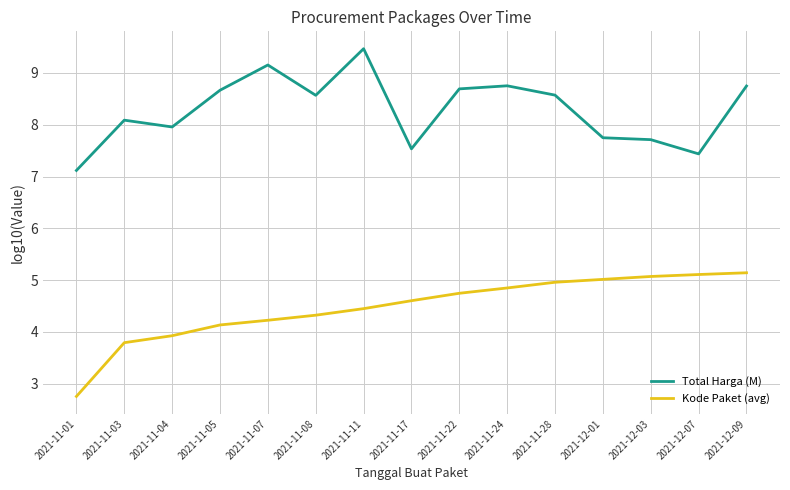

What value does the Kode Paket (avg) series have at 2021-11-07?

4.2